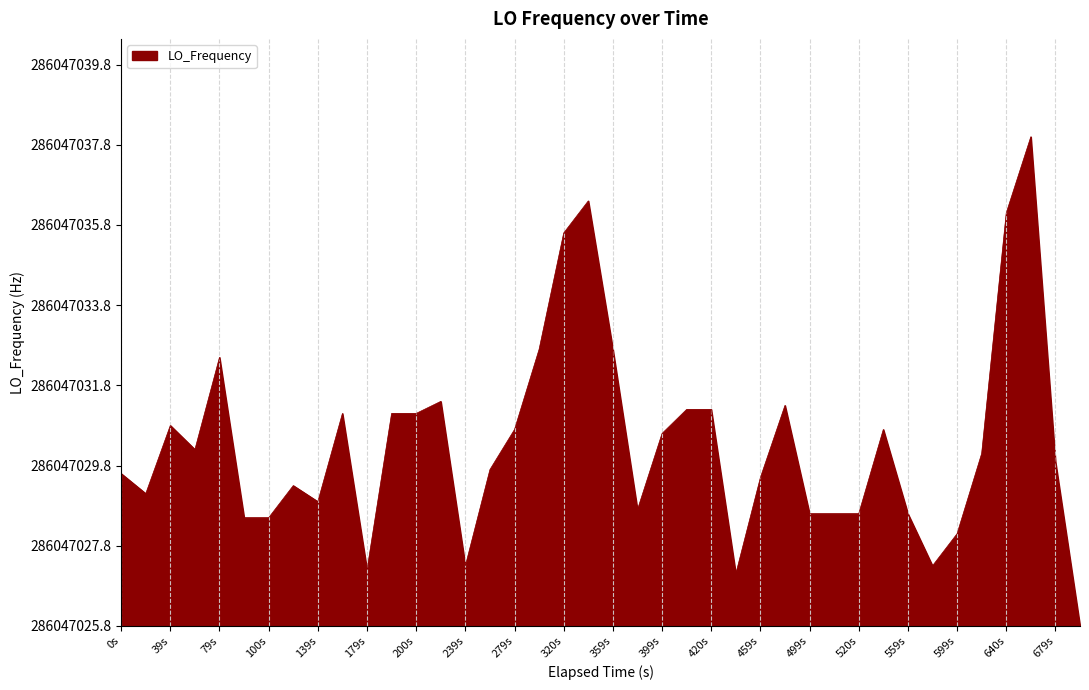

Does the chart display data point markers on the line(s)?

No